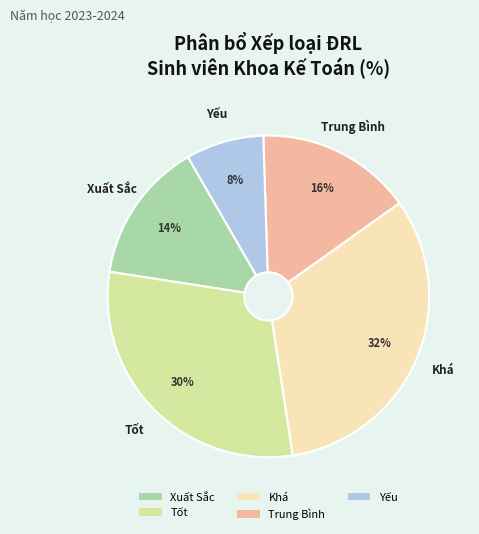

How many slices are in this pie chart?

5